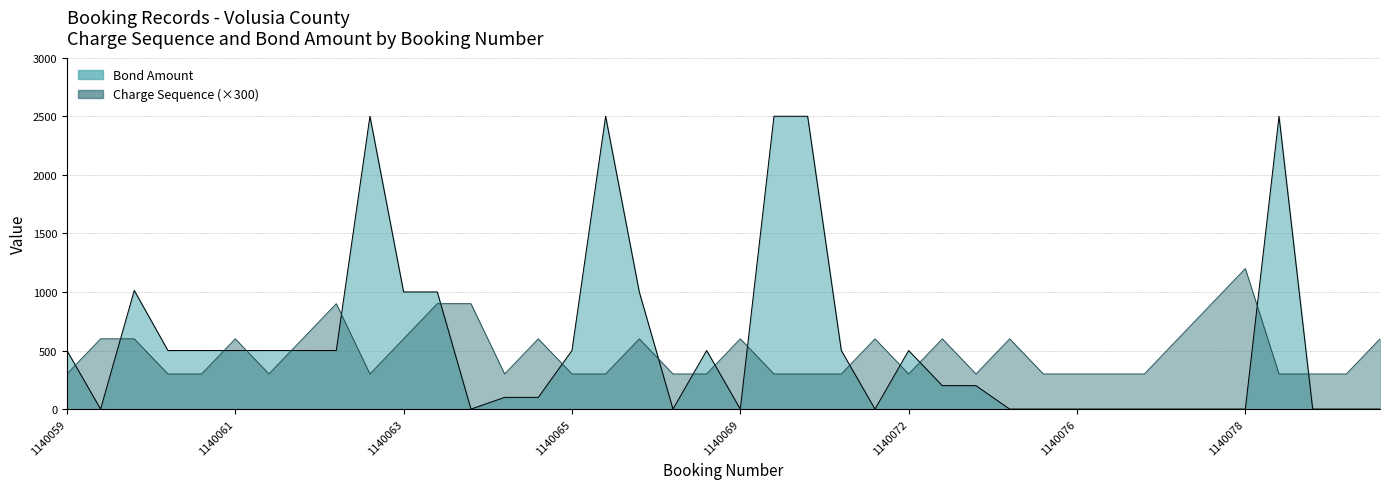

How many data points in Charge Sequence are above 300?

18